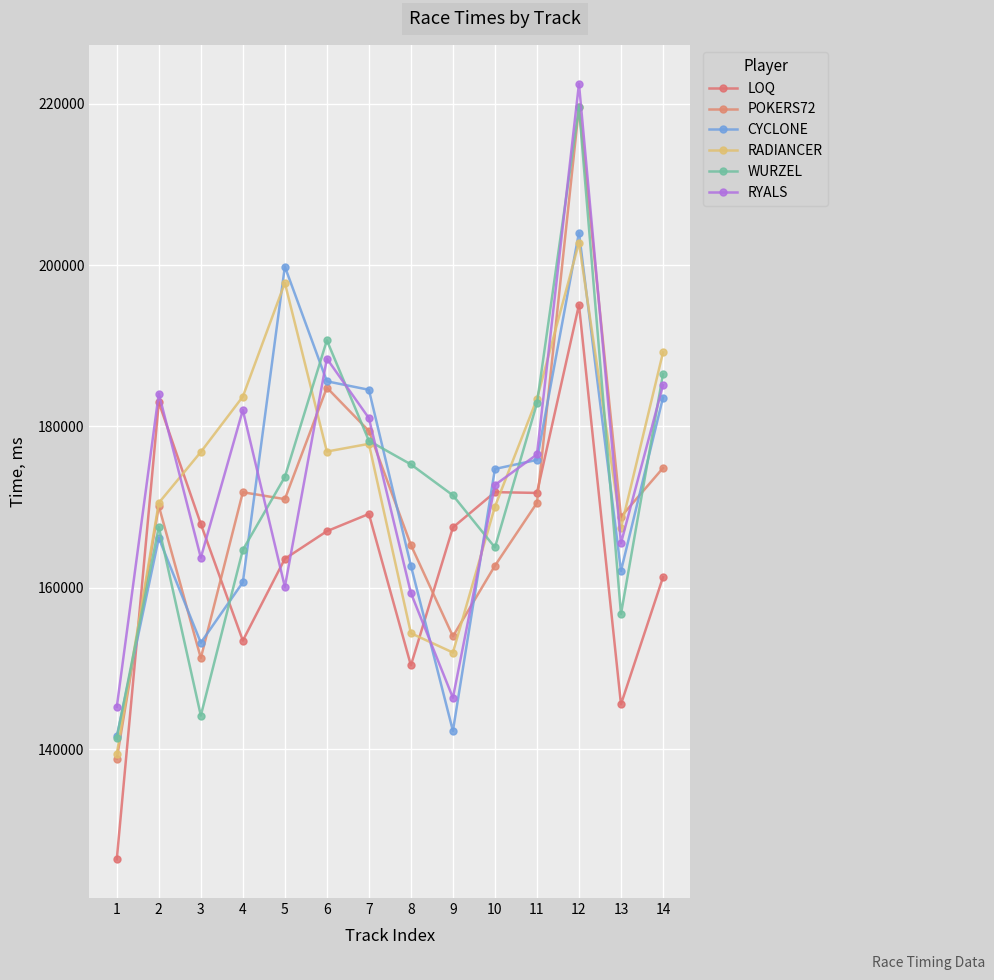

What is the sum of the POKERS72 values at 13 and 2?

338942